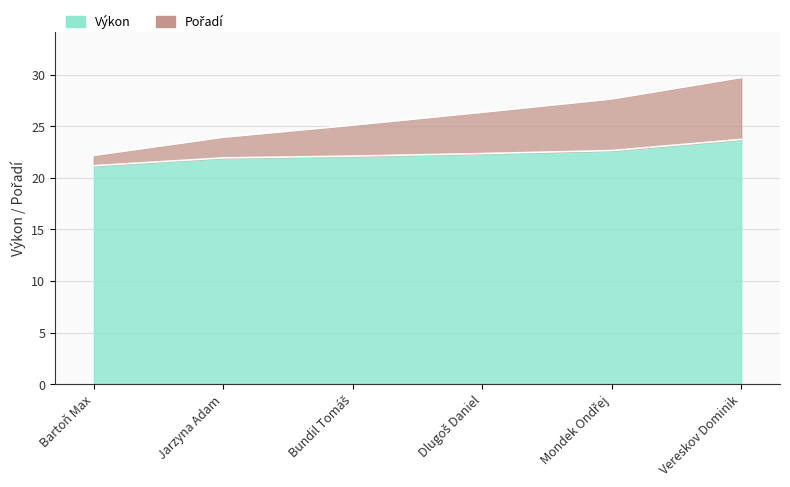

What is the value of the Výkon point at the 5th from the left?

22.6